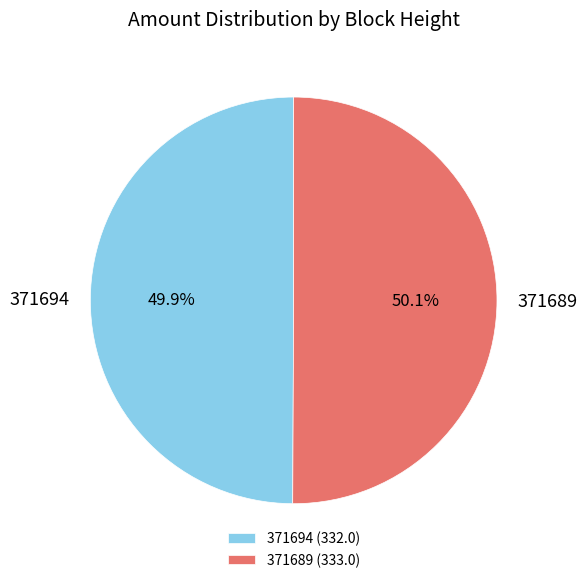

What is the ratio of the value at 371694 to the value at 371689?

1.0